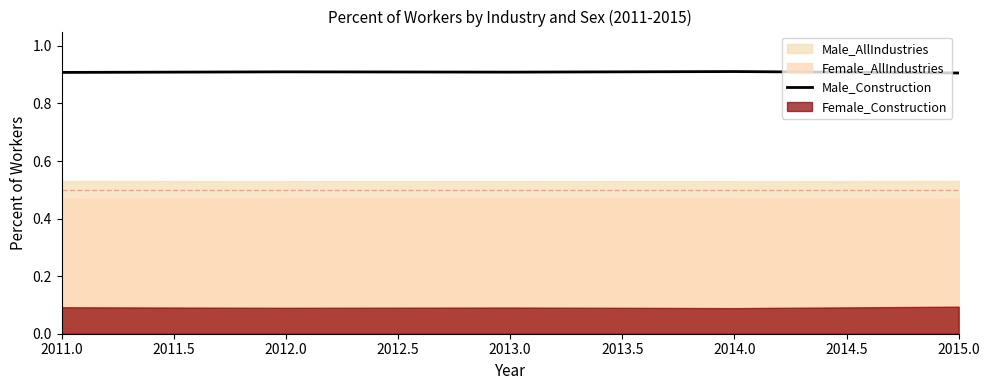

Is it true that Male_Construction equals 0.3 at 2012.0?

False